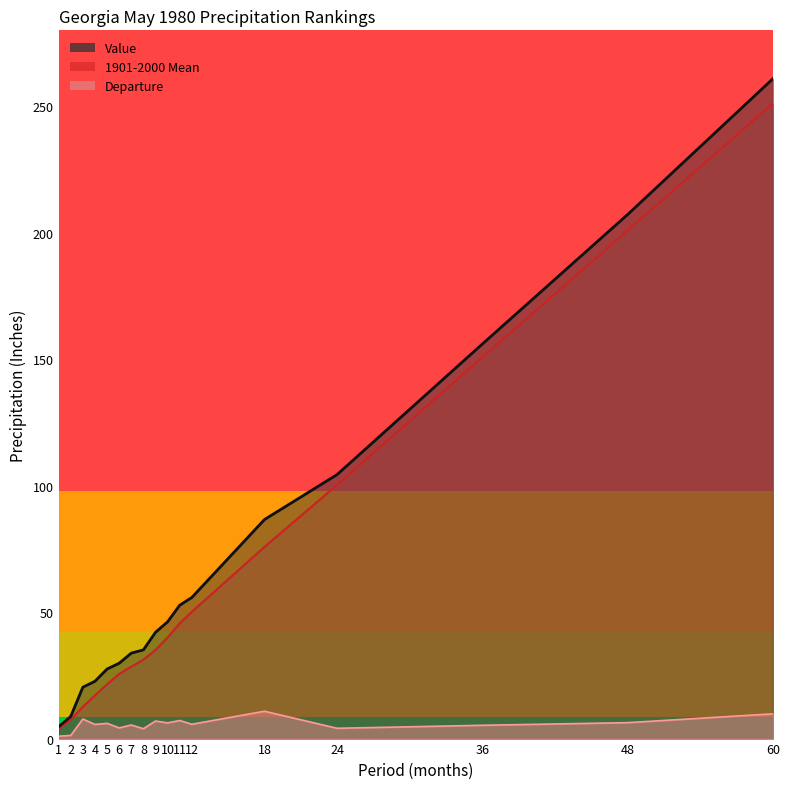

Which series has the largest range (max minus min)?

Value